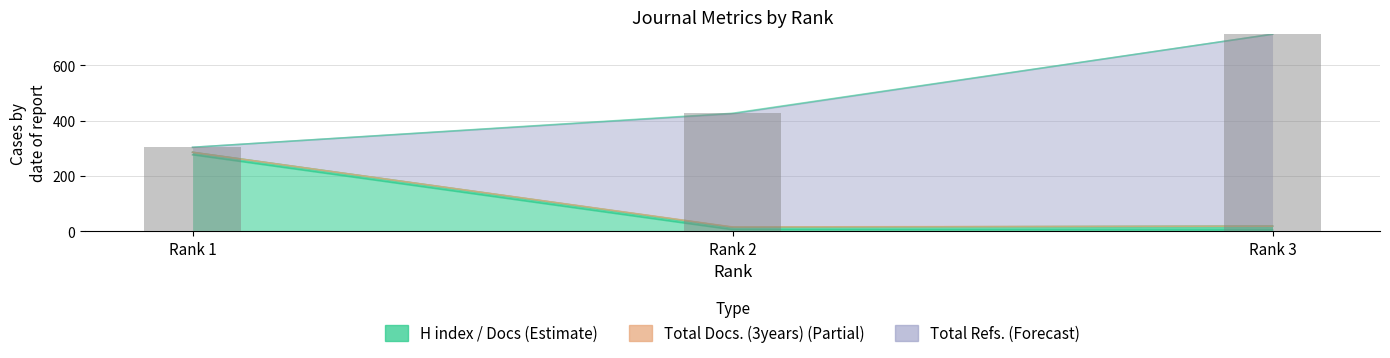

What is the total value across all series at Rank 2?

426